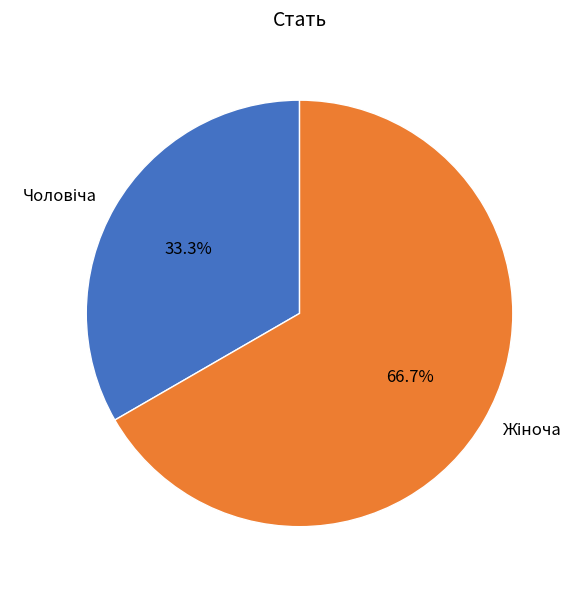

How many slices are in this pie chart?

2